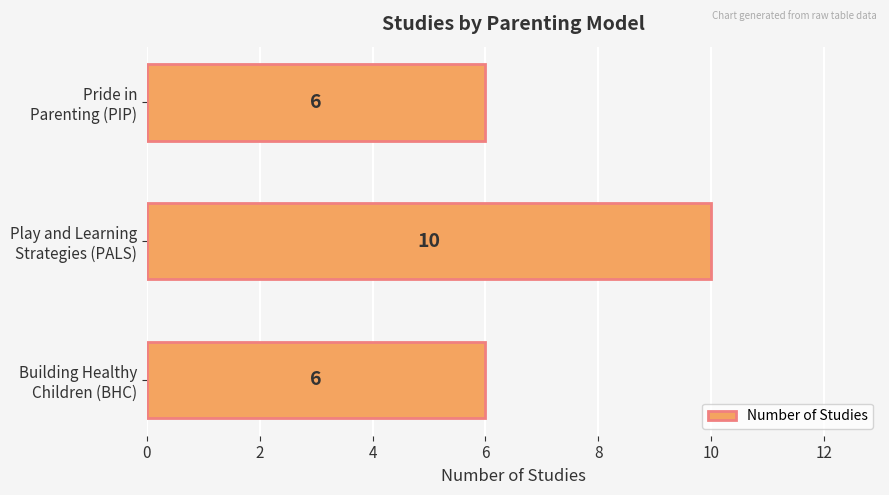

What is the difference between the maximum and minimum values?

4